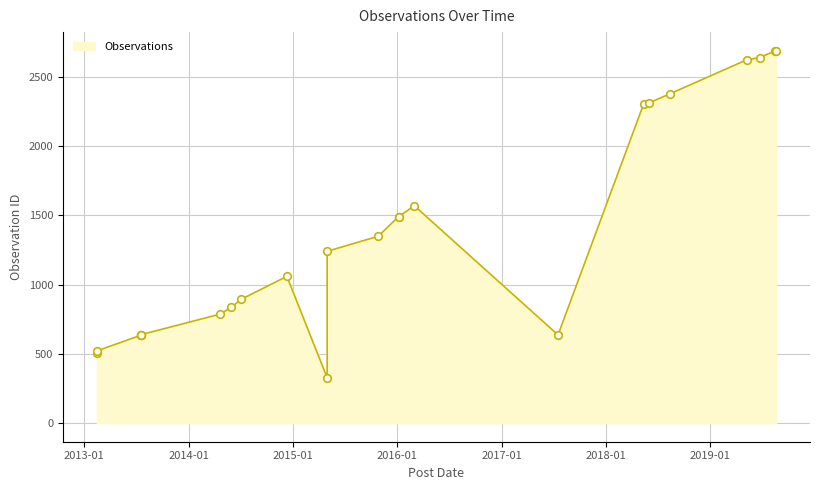

Between 2015-05-01 and 2018-05-13, which is larger?

2018-05-13